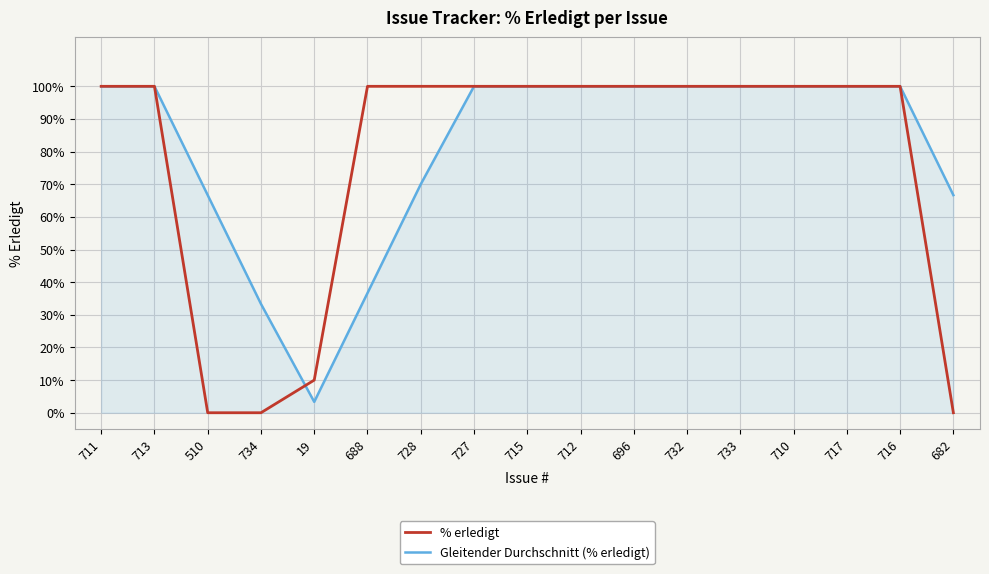

Reading right to left, transcribe all the data shown in this chart.

% erledigt: 0.0	100.0	100.0	100.0	100.0	100.0	100.0	100.0	100.0	100.0	100.0	100.0	10.0	0.0	0.0	100.0	100.0
Gleitender Durchschnitt (% erledigt): 66.7	100.0	100.0	100.0	100.0	100.0	100.0	100.0	100.0	100.0	70.0	36.7	3.3	33.3	66.7	100.0	100.0